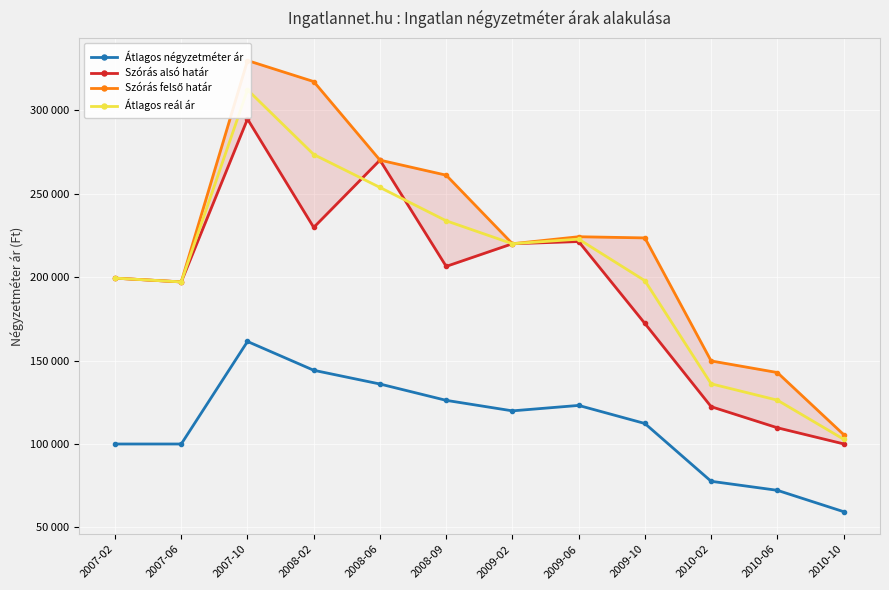

List the series in order of their peak value, highest first.

Szórás felső határ, Átlagos reál ár, Szórás alsó határ, Átlagos négyzetméter ár